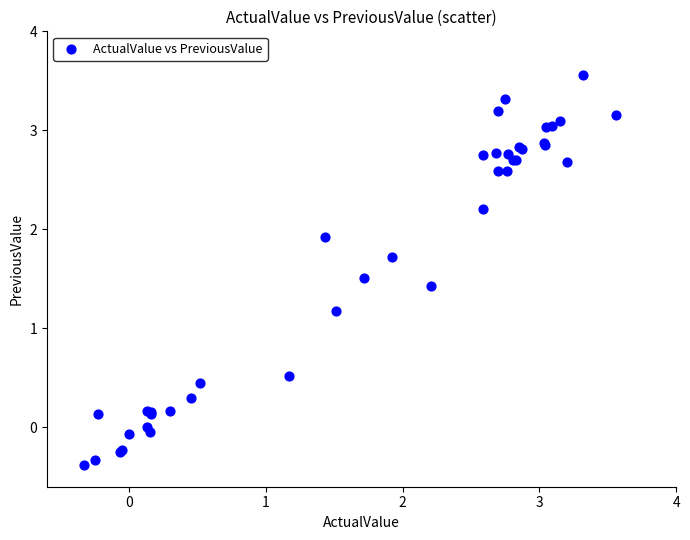

What Y value in the scatter plot is closest to 1?

1.2